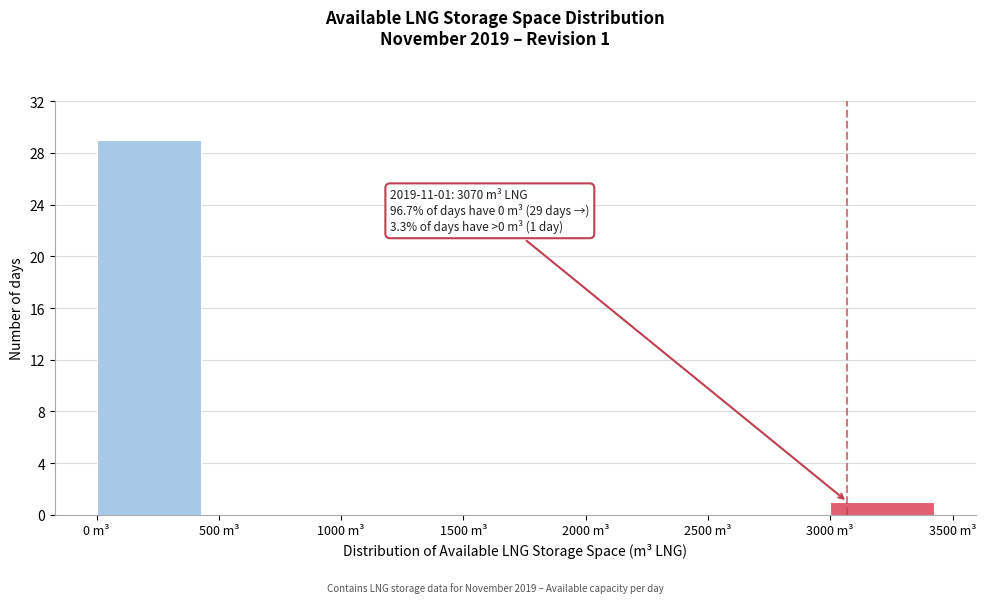

Which range on the x-axis has the tallest bar?

0 to 500